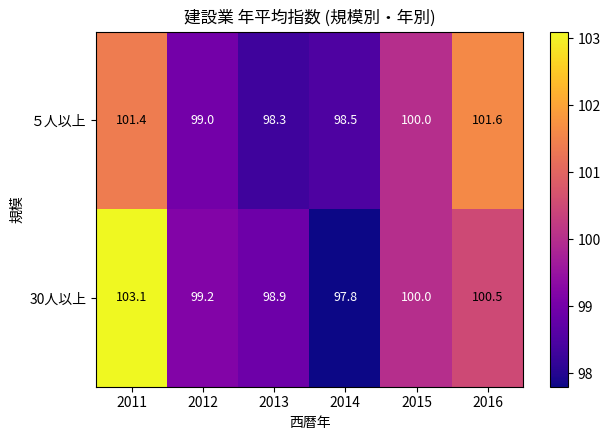

What is the difference between the maximum and second lowest values in the 30人以上 series?

4.2